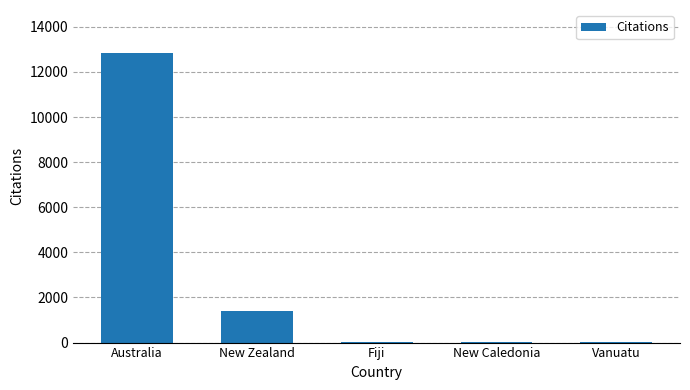

Which category has the highest value across all series?

Australia